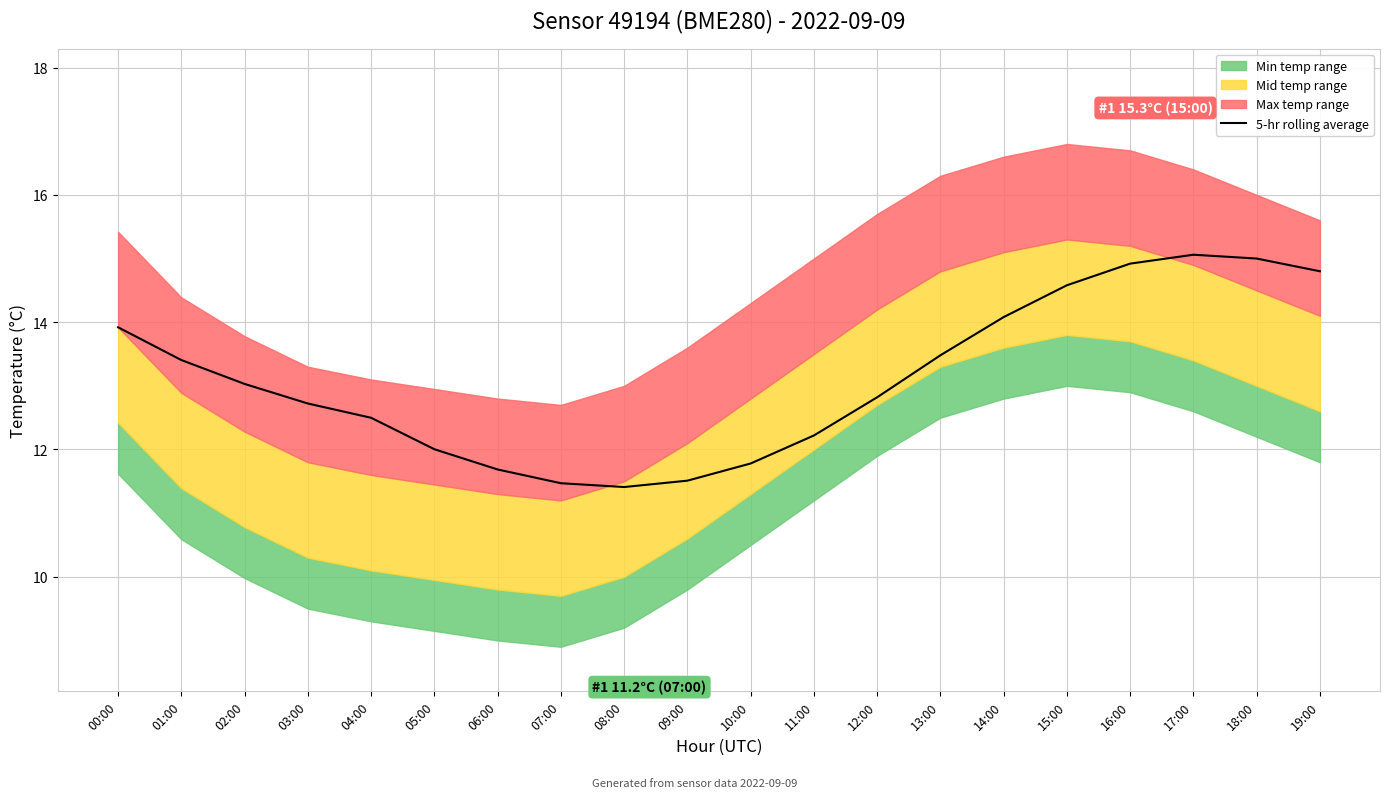

How many values are below 13?

10